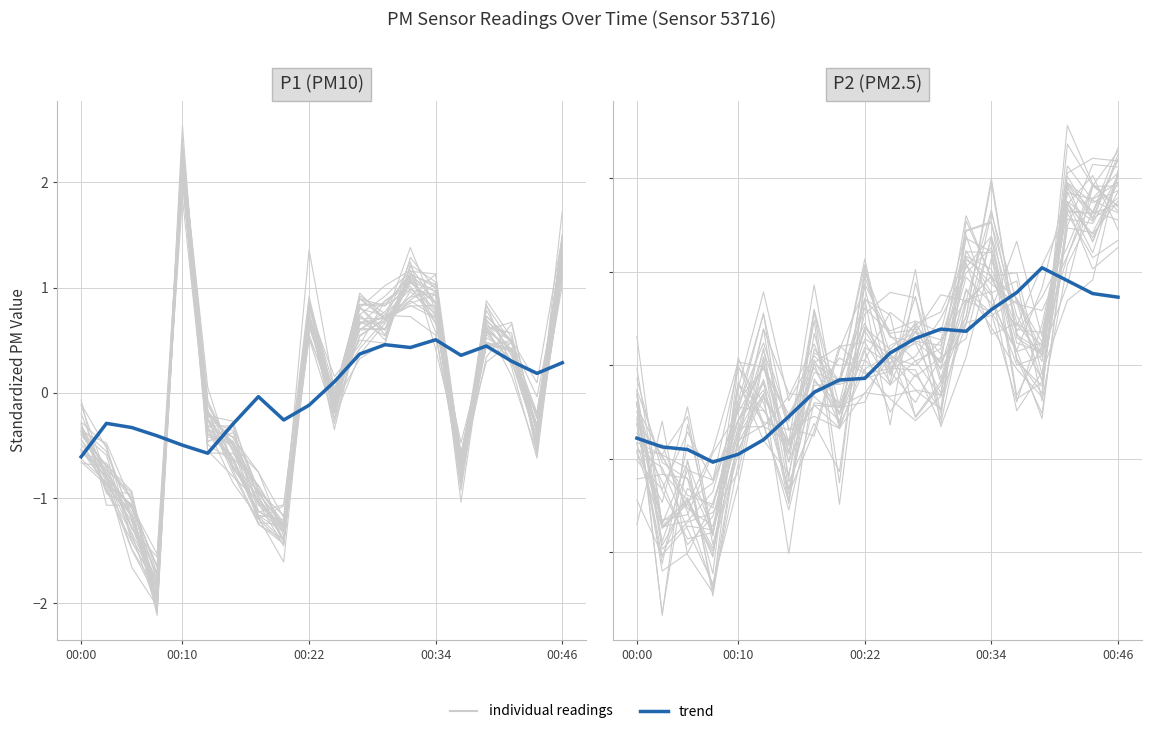

What position from the left is 00:46?

20